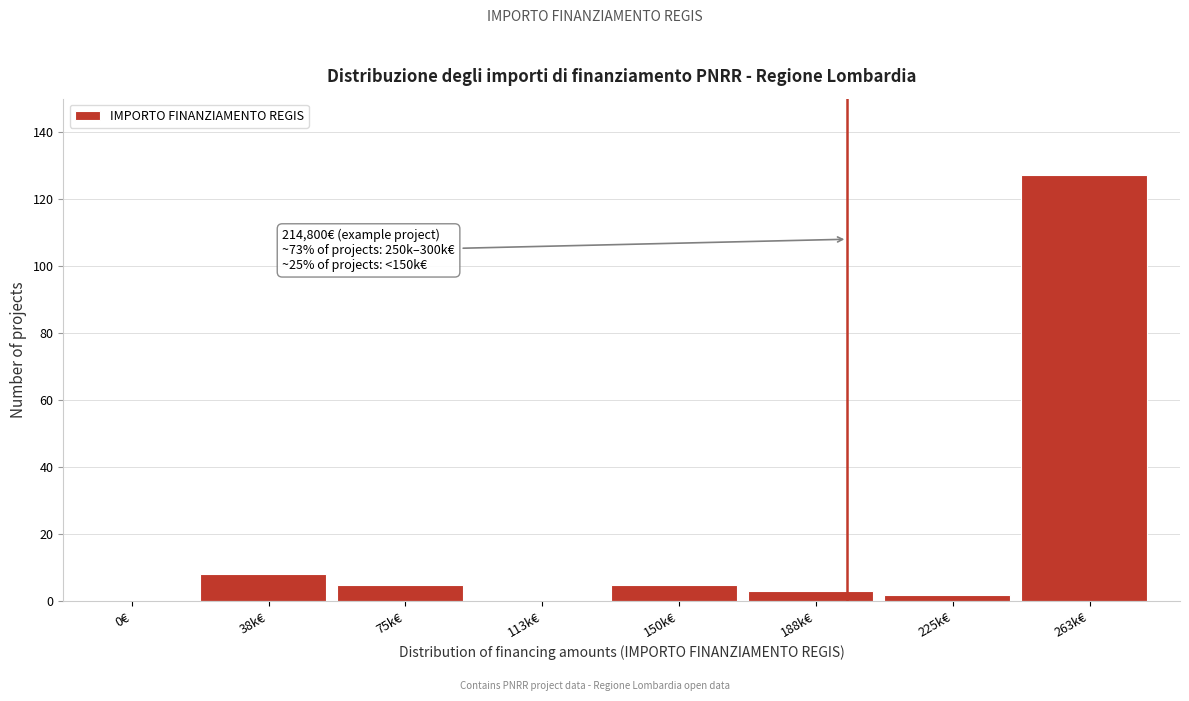

Reading left to right, extract all data points from this chart.

0€=0	38k€=8	75k€=5	113k€=0	150k€=5	188k€=3	225k€=2	263k€=127